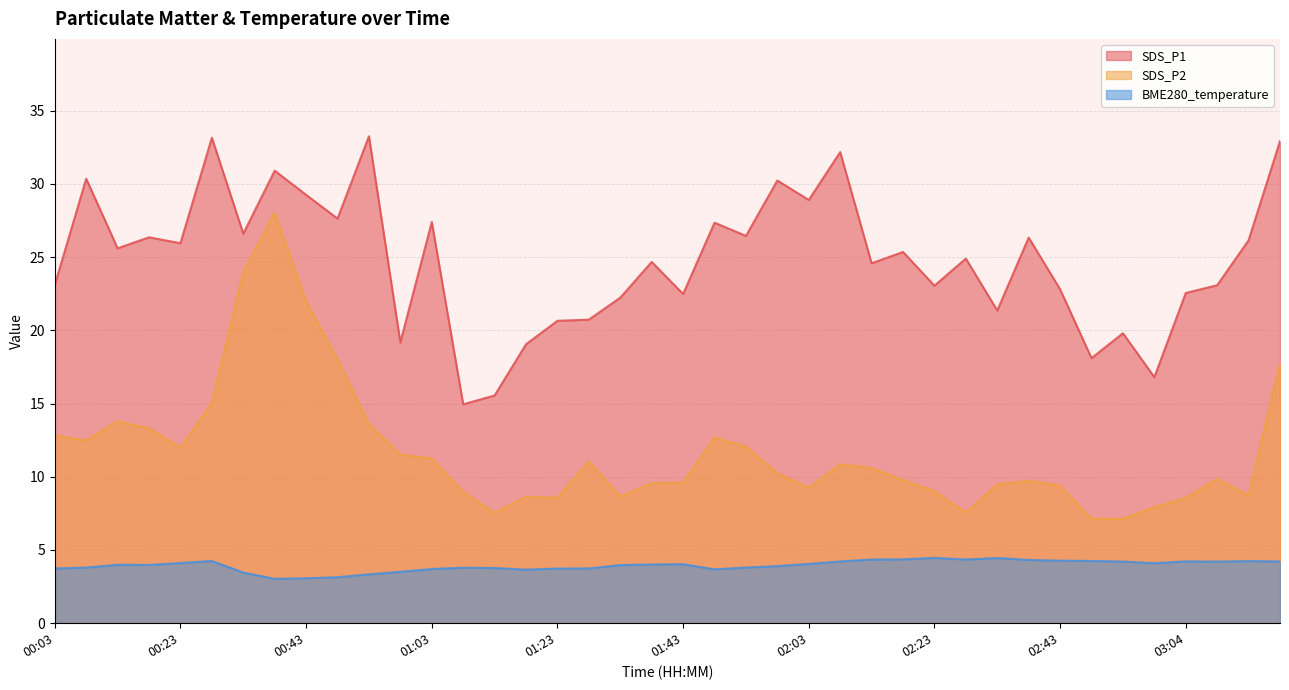

How many lines are shown in the chart?

3